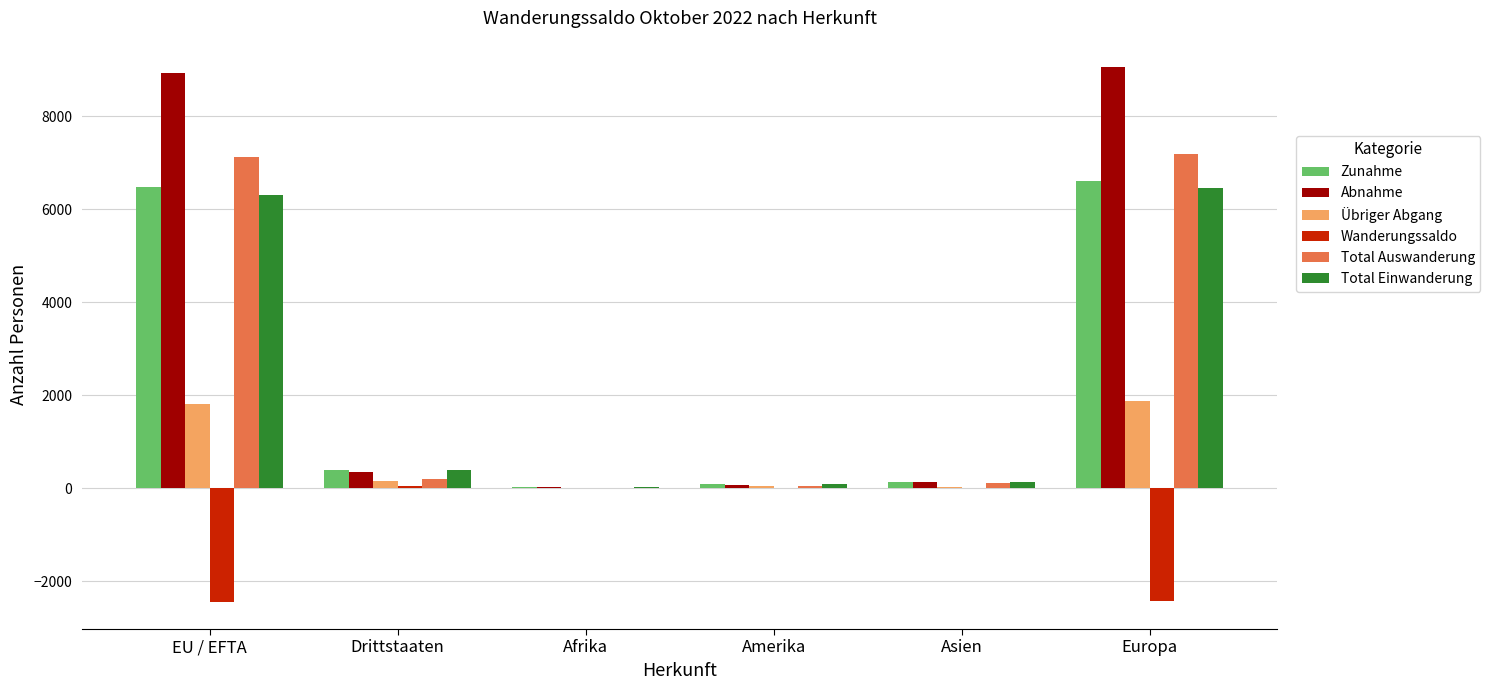

Count the number of data series in this chart.

6